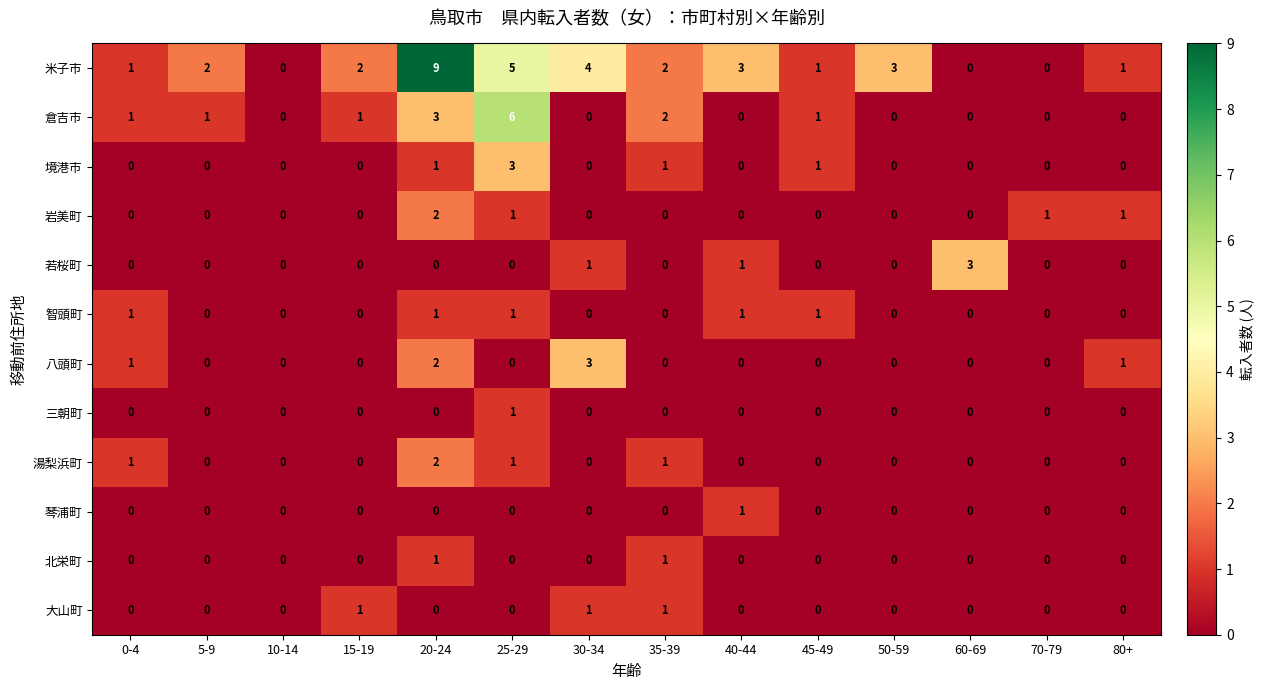

At which label does 境港市 reach its peak?

25-29